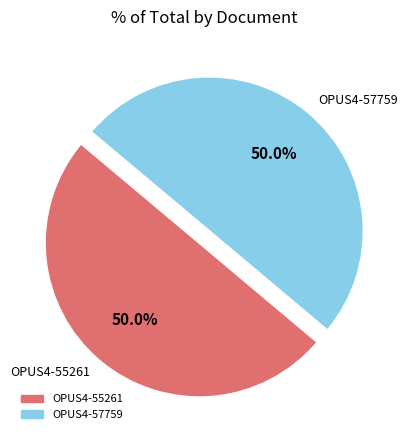

Is it true that OPUS4-57759 is 50% of the pie?

True